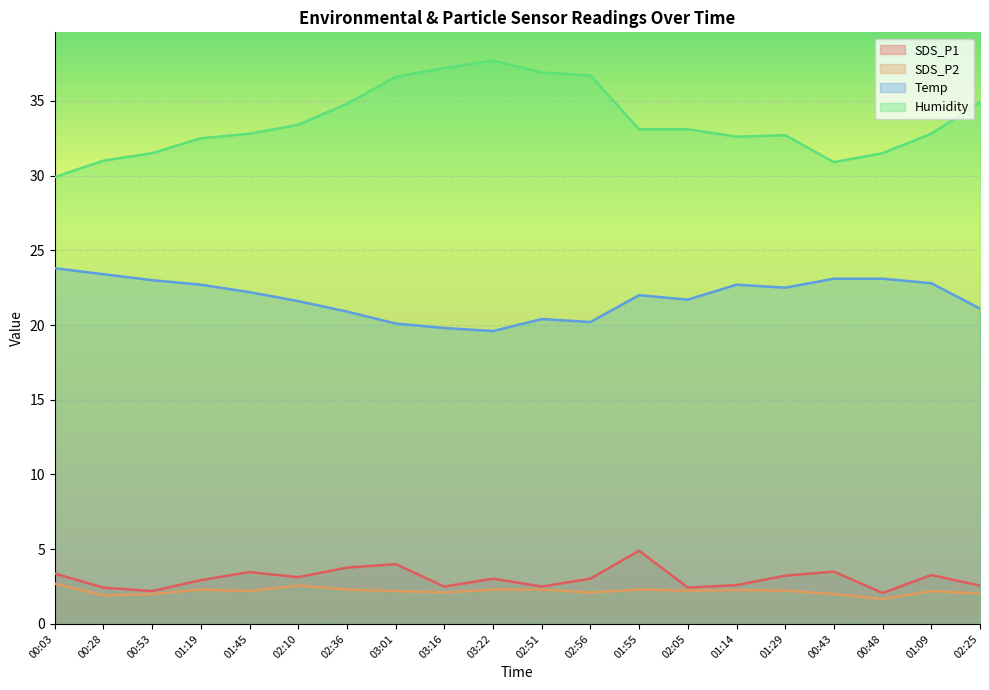

In SDS_P2, how many points are lower than both neighbors (excluding endpoints)?

6